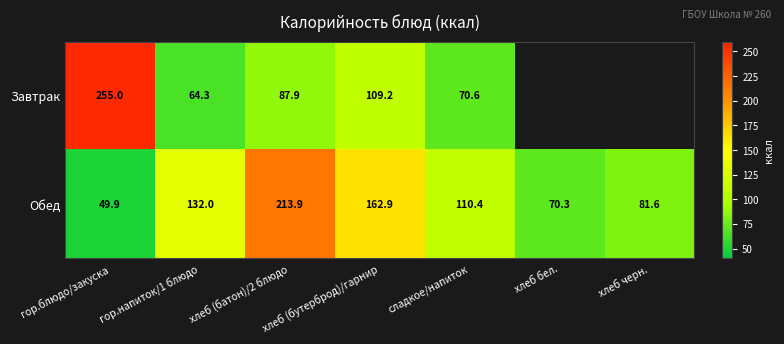

Is the value of Завтрак at сладкое/напиток greater than the value of Обед at сладкое/напиток?

No